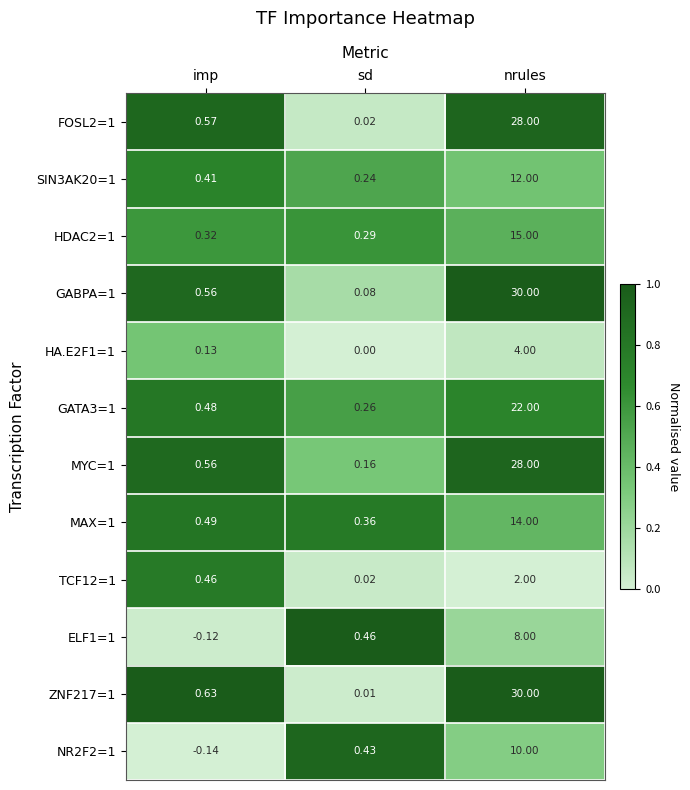

List the labels in order of ELF1=1 value, largest first.

nrules, sd, imp